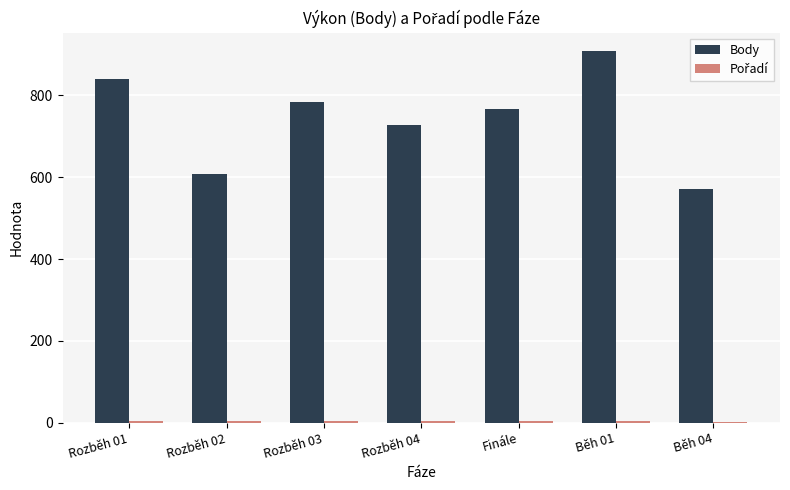

The value of Body at Finále is 1279. True or false?

False